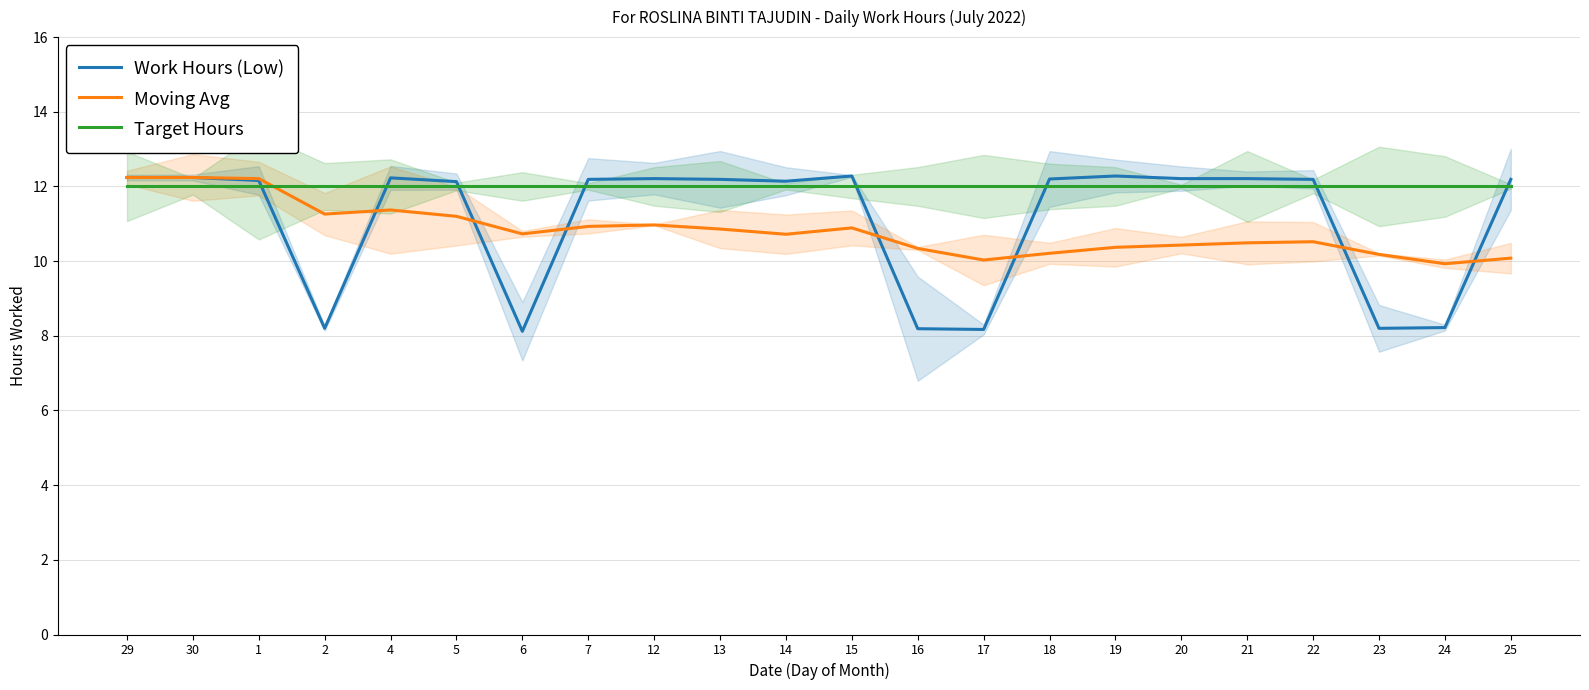

At which label does Work Hours (Low) reach its minimum?

6